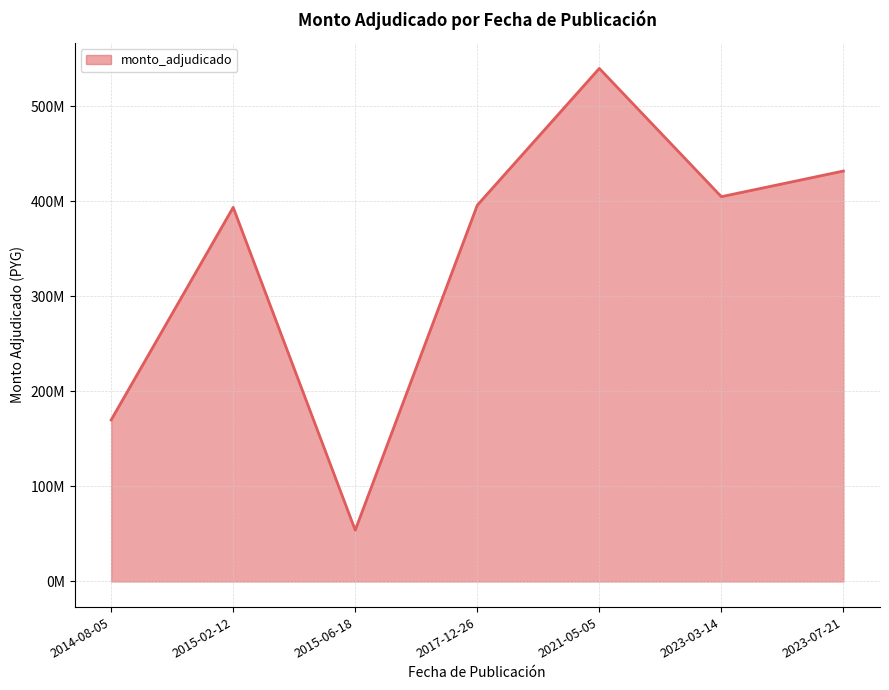

Does the chart have visible grid lines?

Yes